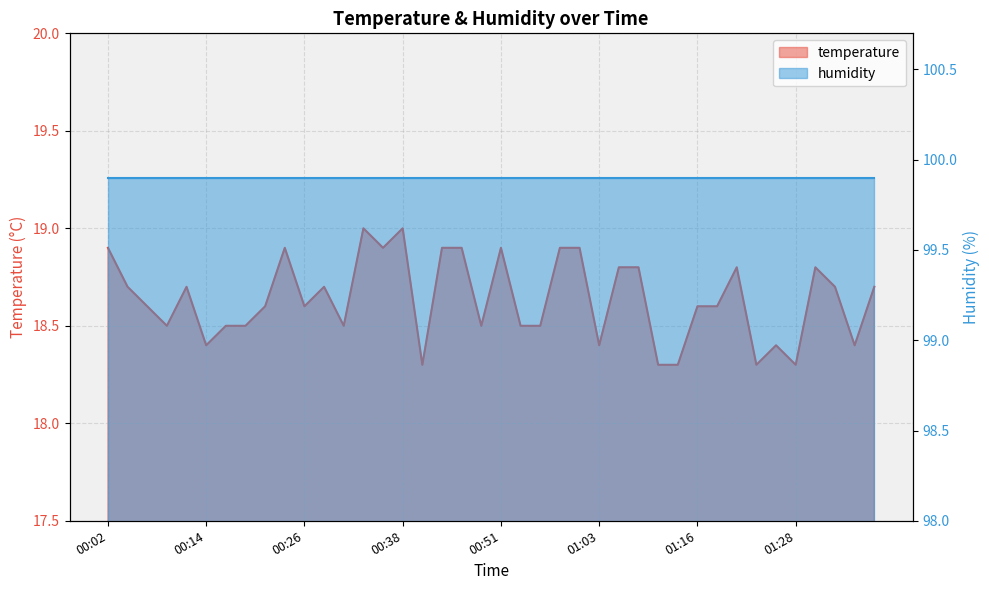

Where is the data nearest to the value 18?

00:41